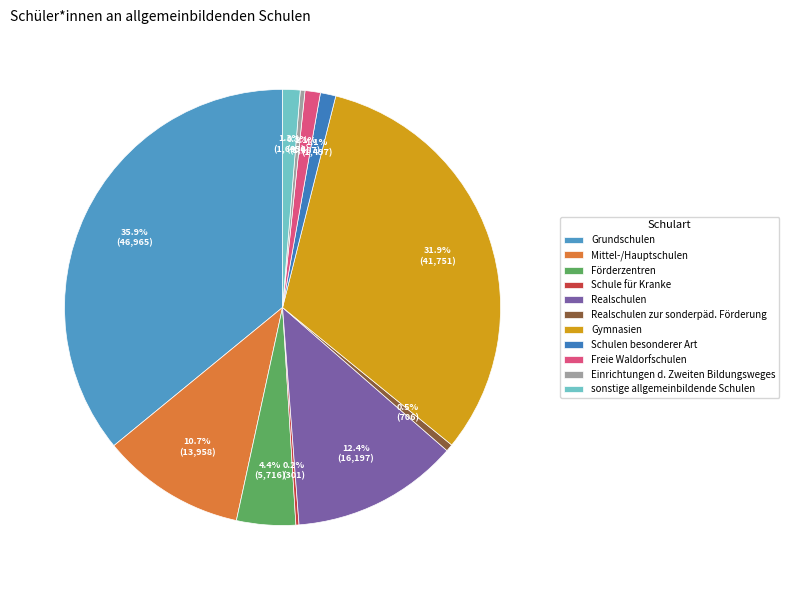

The Grundschulen slice represents 36% of the pie. True or false?

True